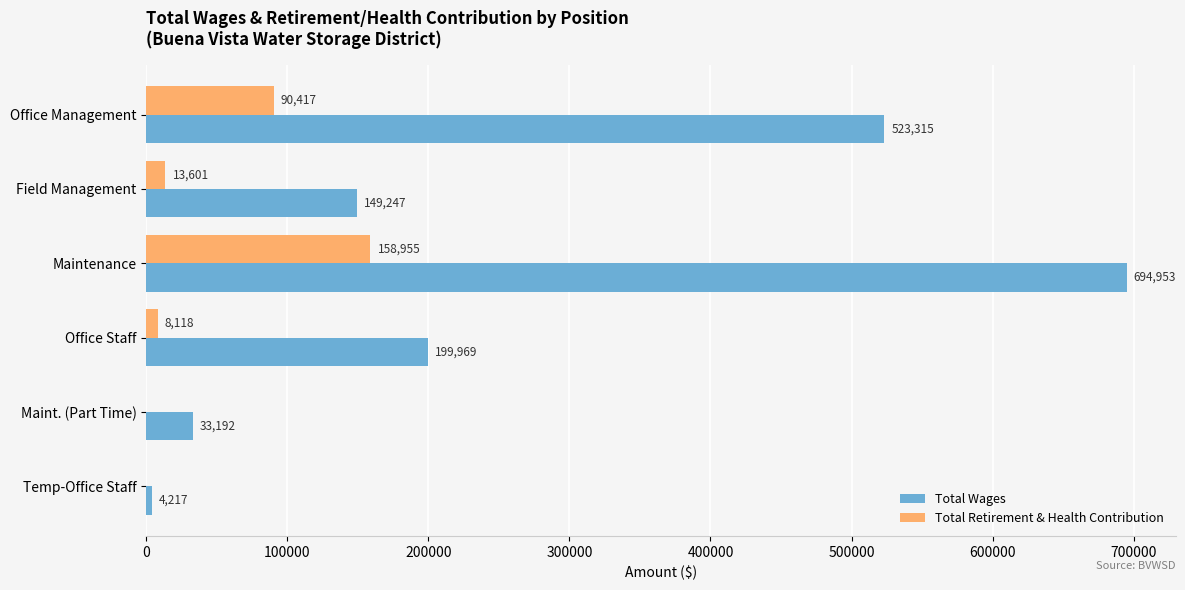

Which category has the highest value in the Total Wages series?

Maintenance